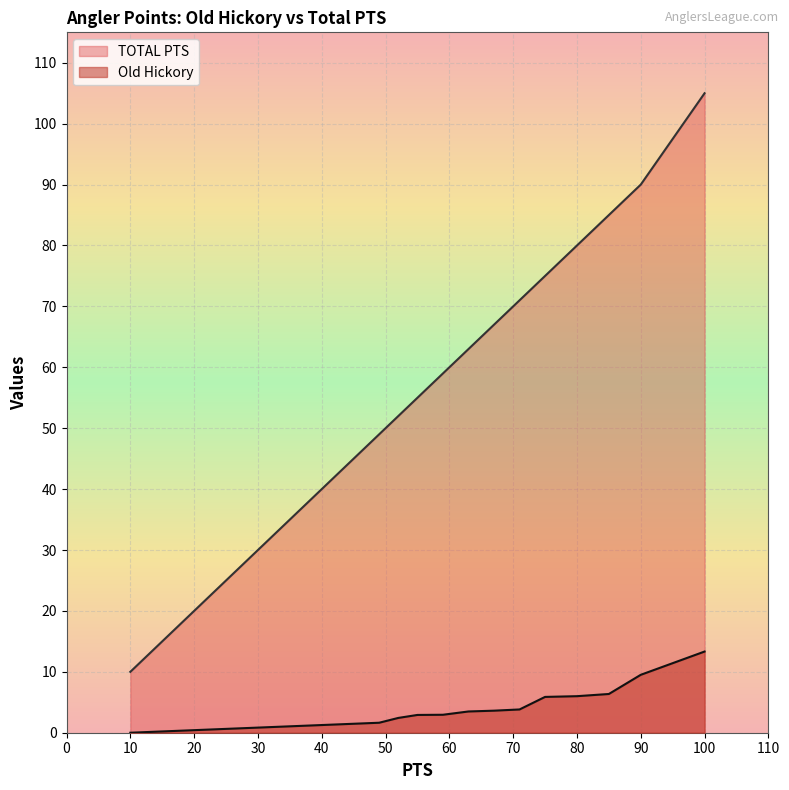

Where is TOTAL PTS nearest to the value 57?

59